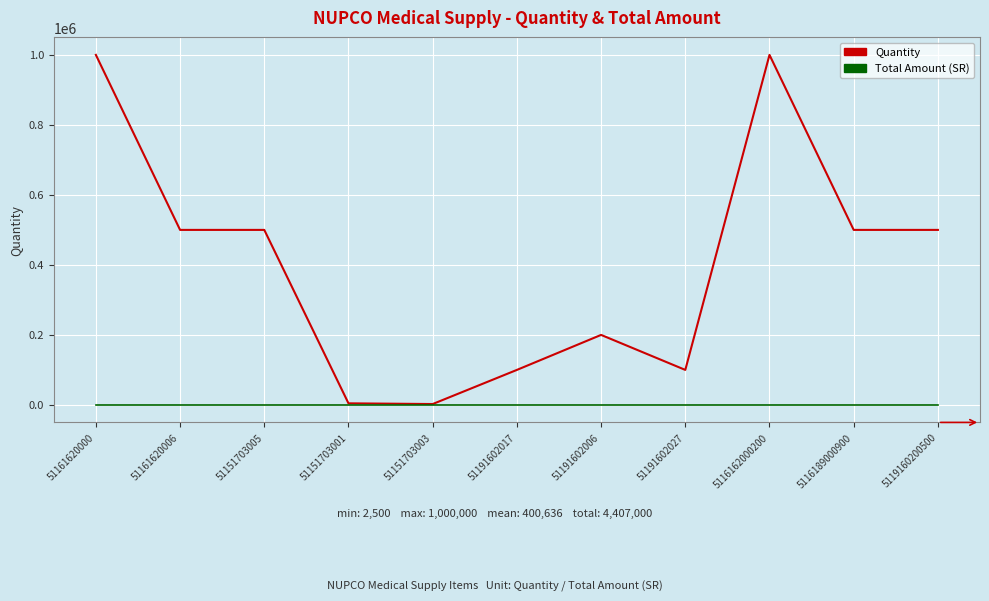

At 51161620000, list the series in order from smallest to largest.

Total Amount (SR), Quantity